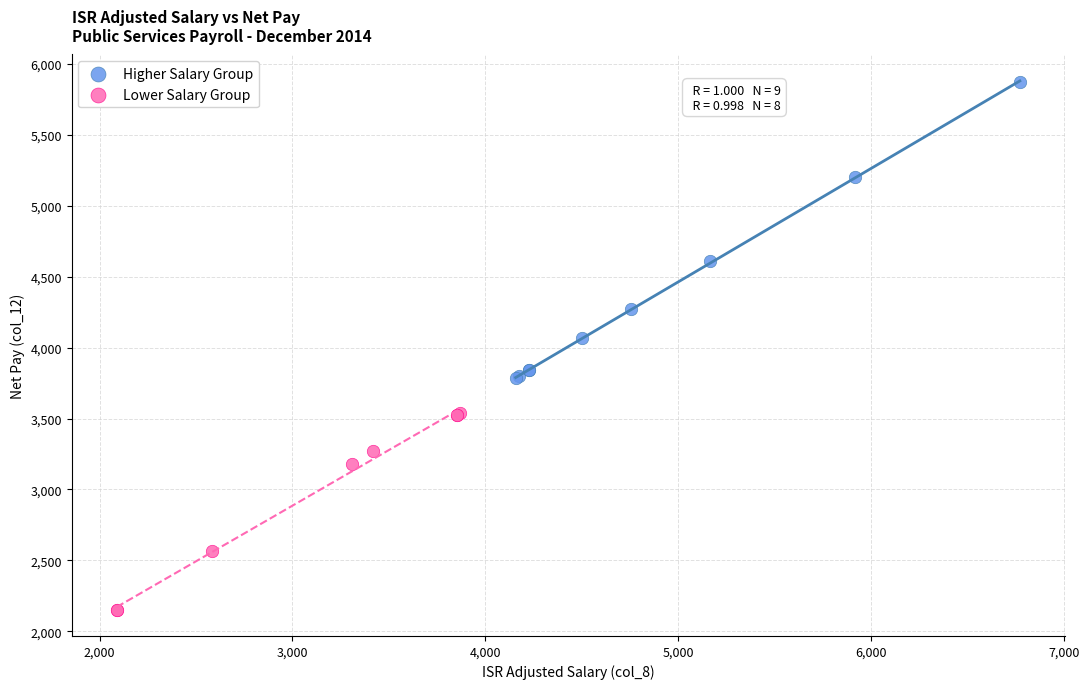

Which series contains the lowest Y value?

Lower Salary Group